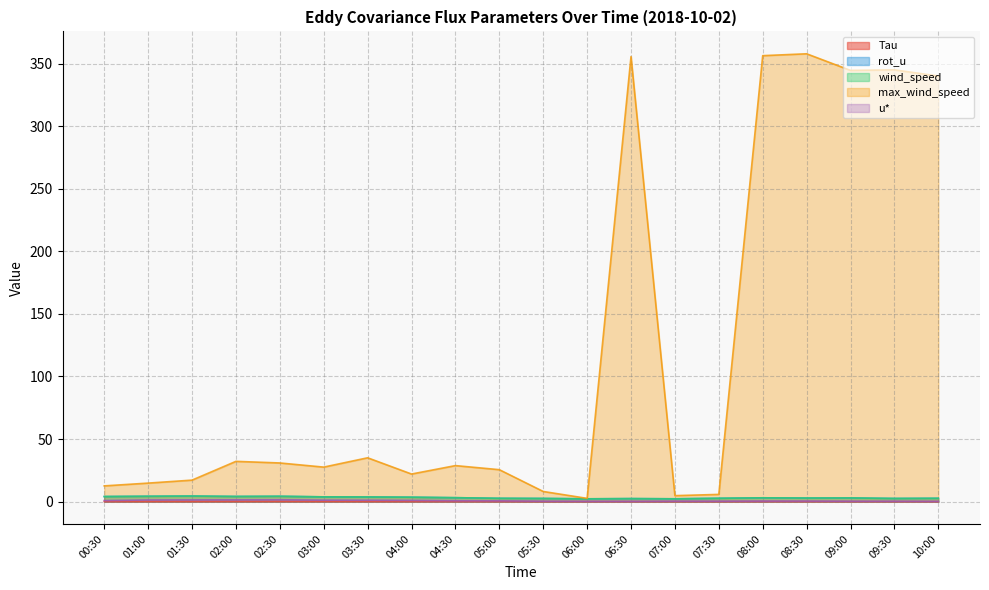

What is the value of the max_wind_speed point at the 10th from the left?

25.5